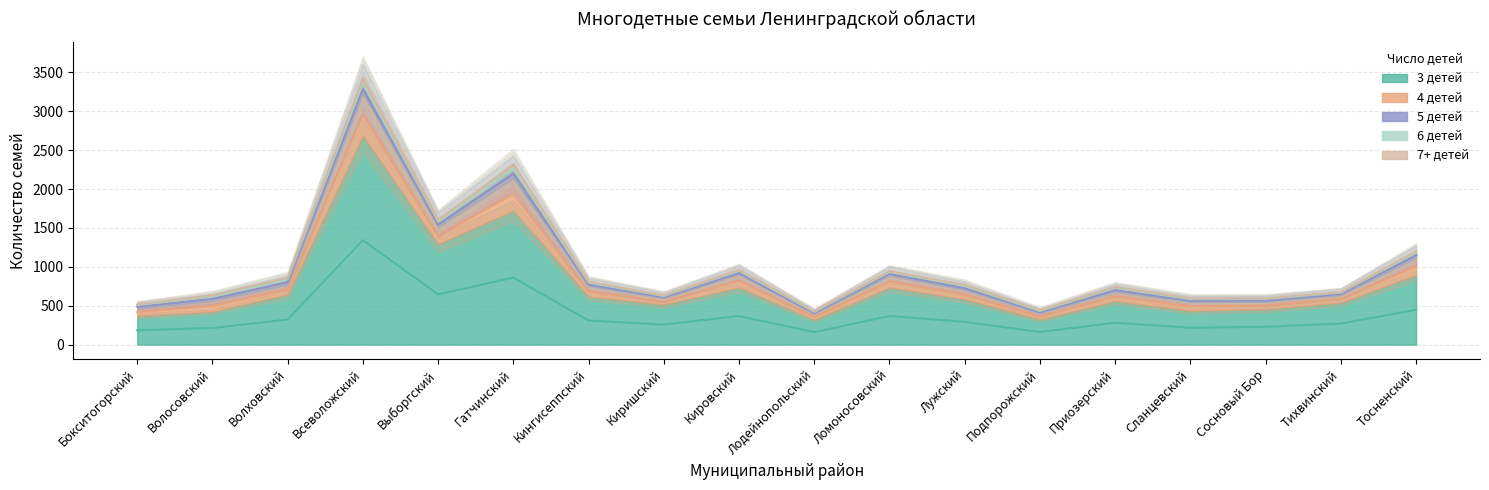

Where is the first local maximum for 6 детей?

Всеволожский